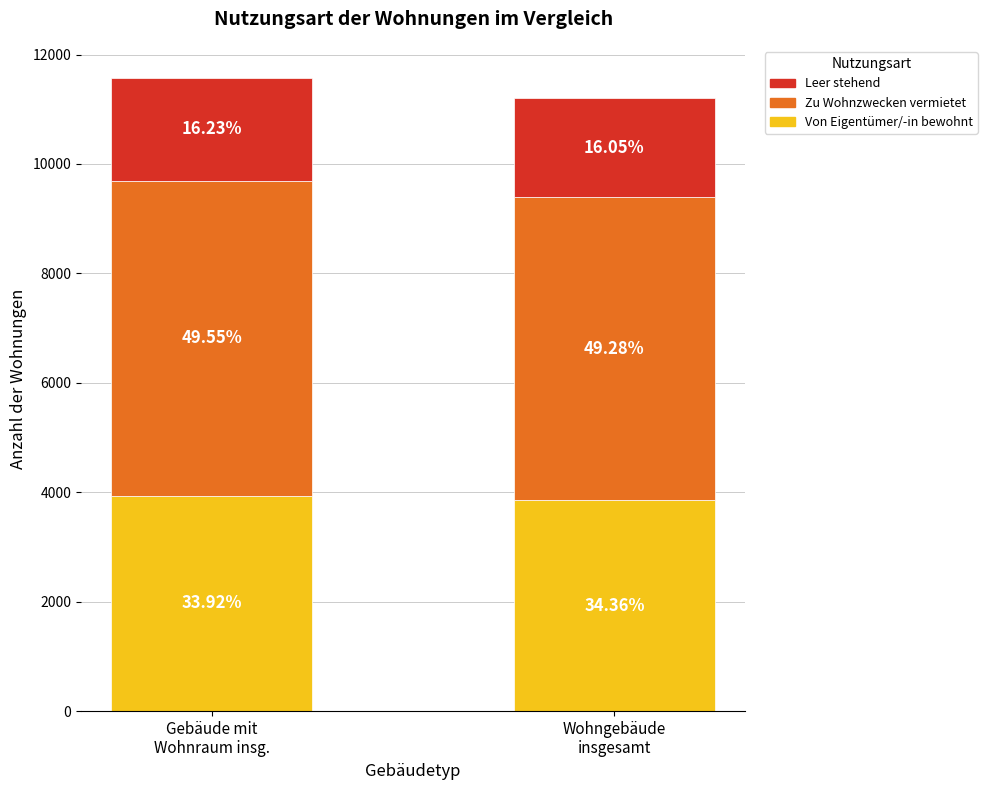

What are all the series names shown in the legend?

Leer stehend, Zu Wohnzwecken vermietet, Von Eigentümer/-in bewohnt